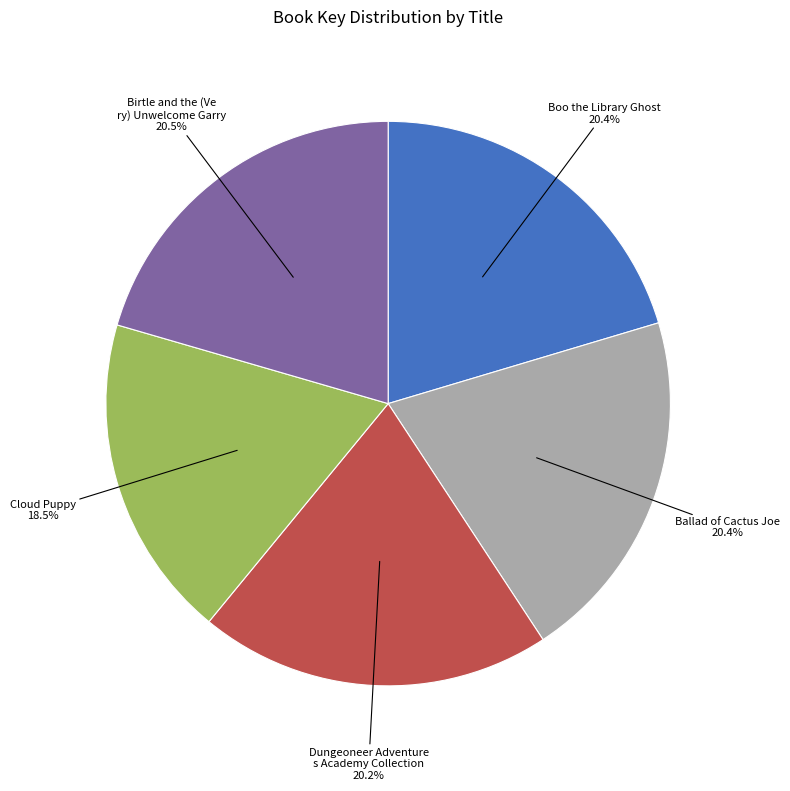

Is there a majority slice in this chart?

No